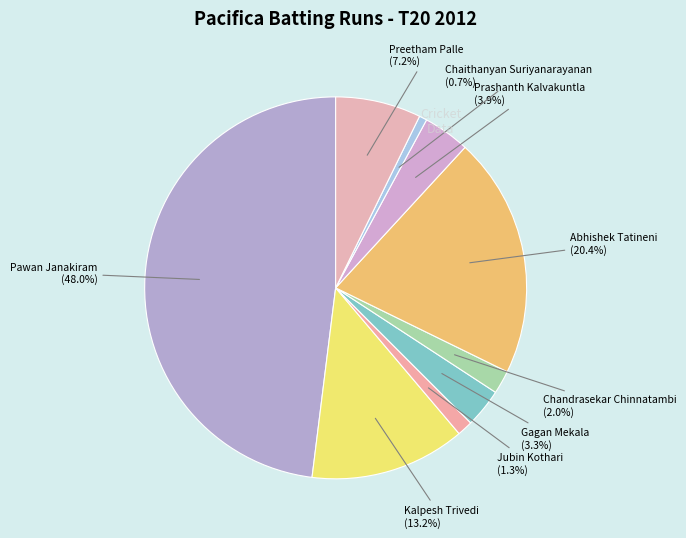

Count the number of slices in the pie.

9